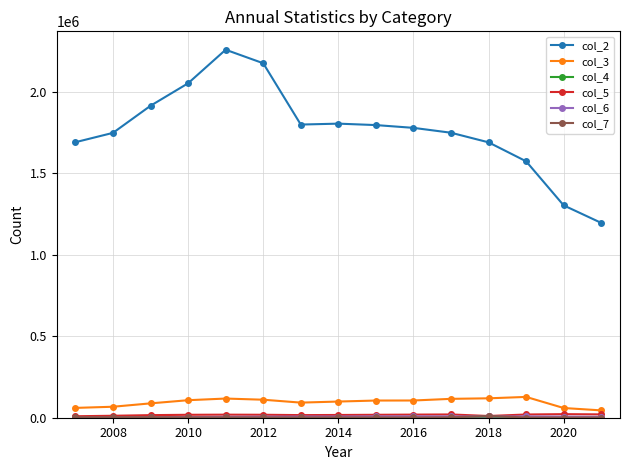

True or false: col_2 and col_3 cross at least once.

False